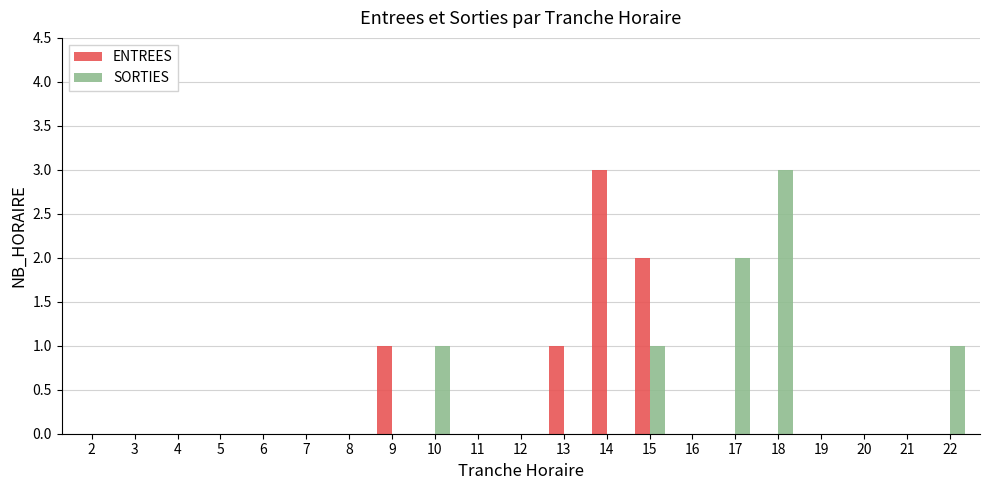

How many groups of bars are there?

21